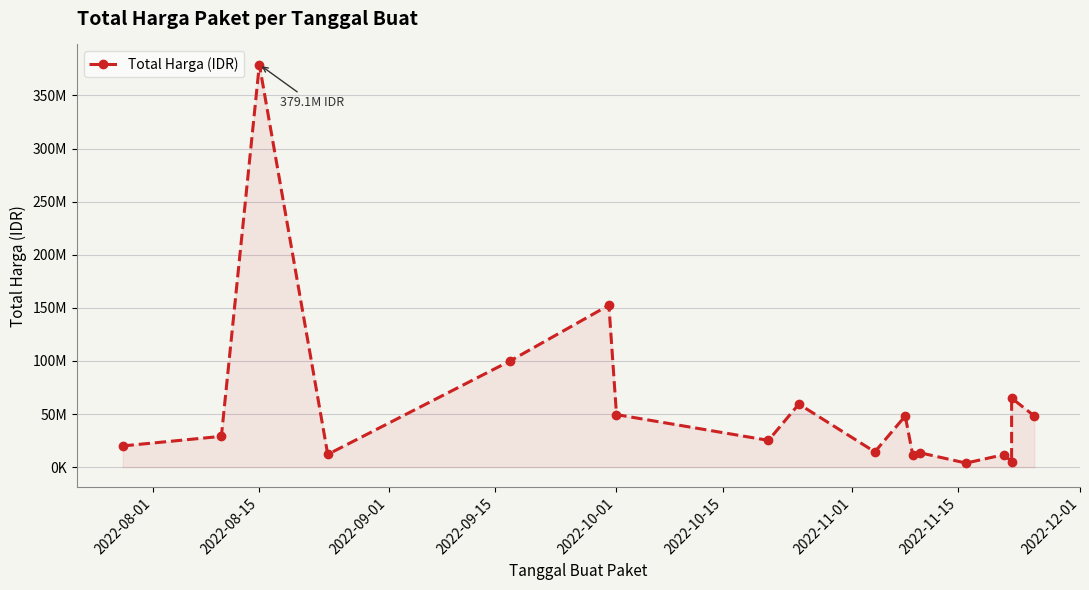

The chart shows a value of 18113382 at 17. True or false?

False